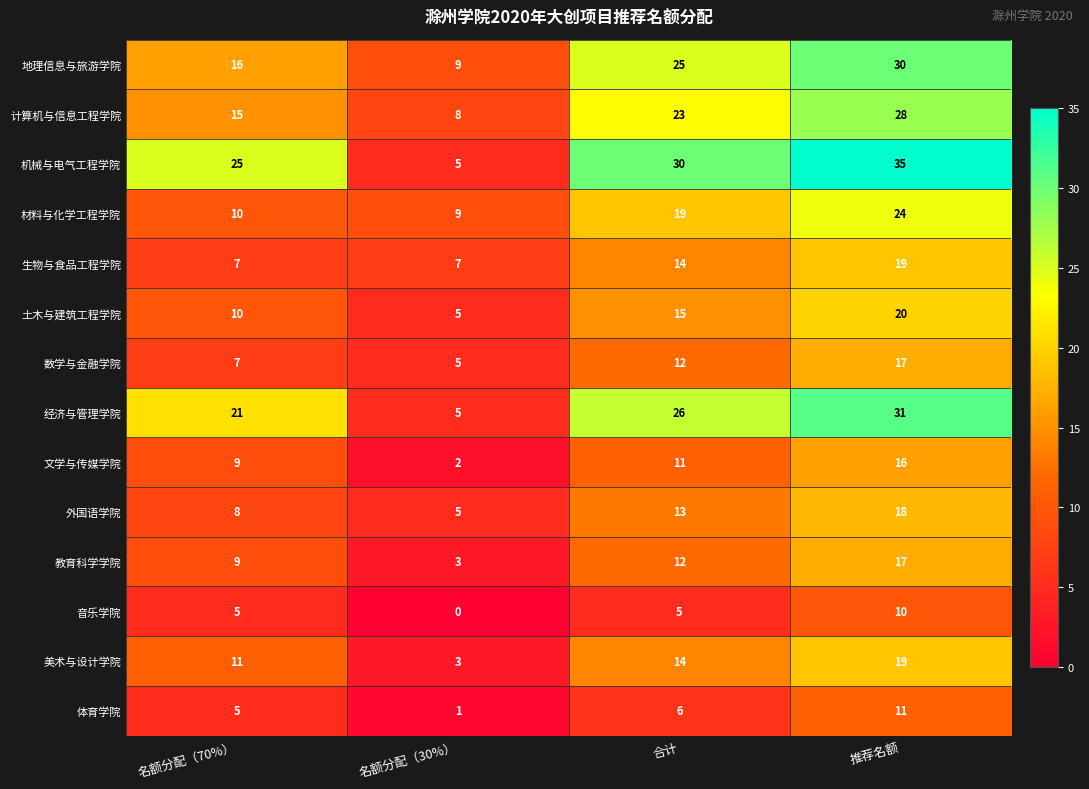

What is the total value across all series at 推荐名额?

295